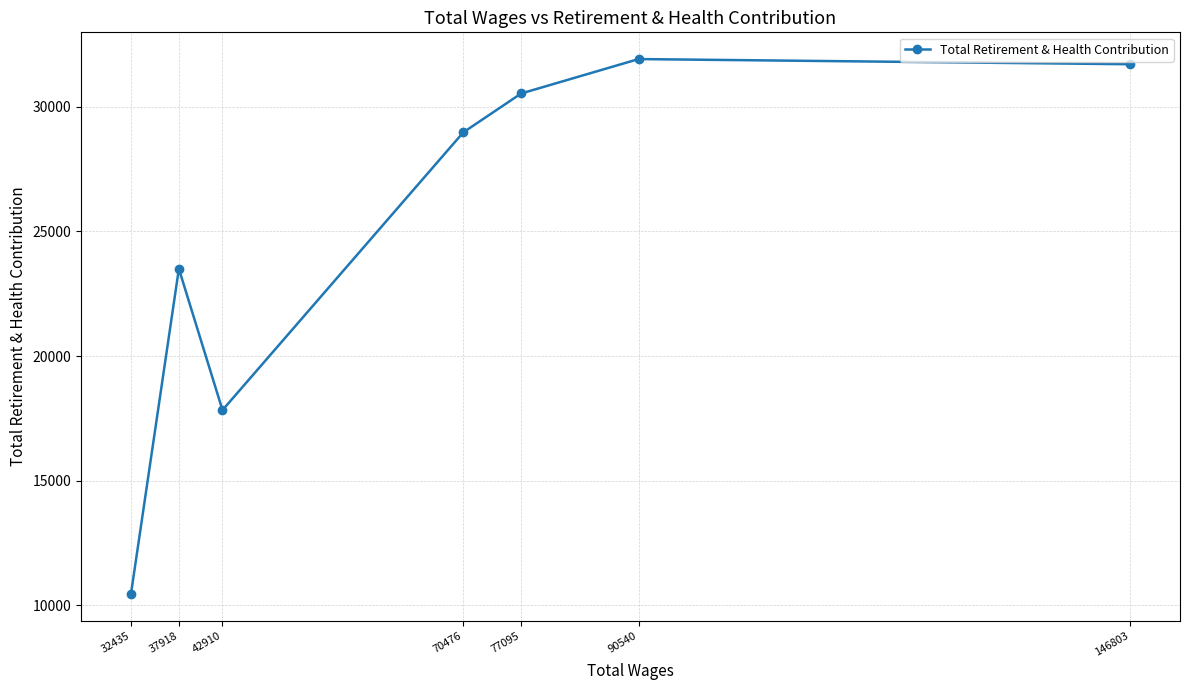

How many points are lower than both their immediate neighbors (excluding endpoints)?

1